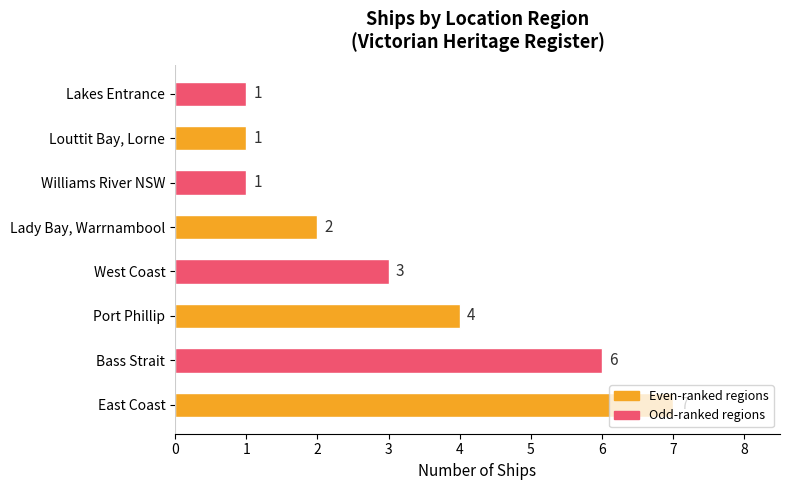

What is the sum of all values?

25